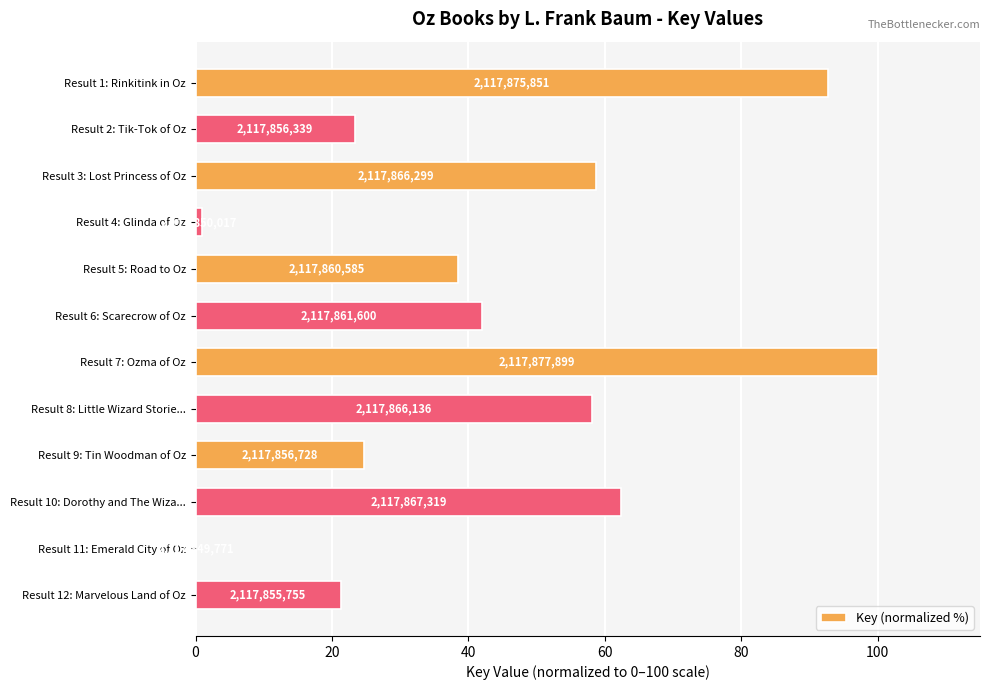

How many values are above zero?

11